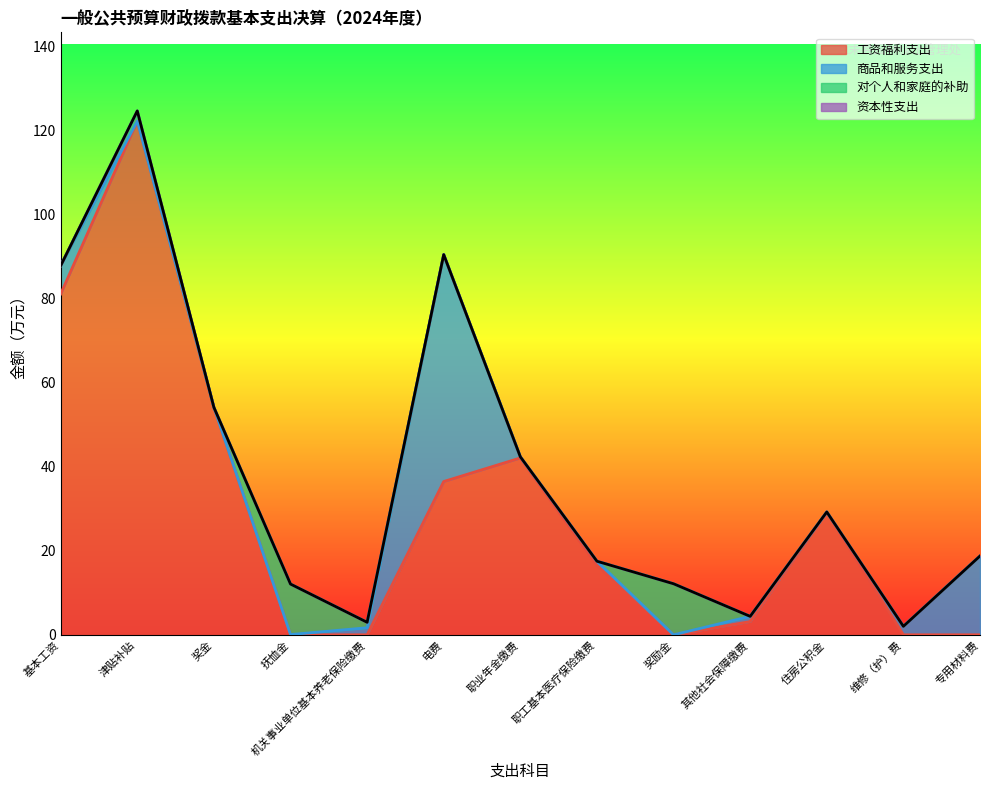

What position from the right is 抚恤金?

10